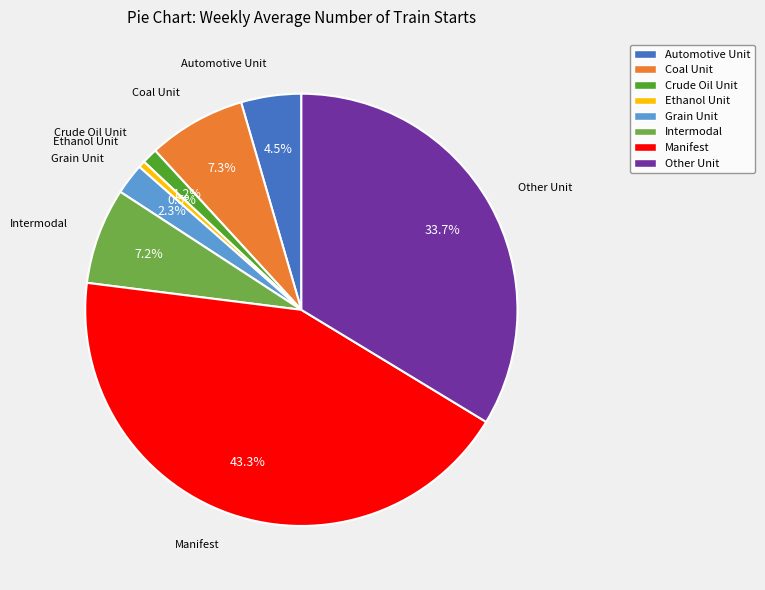

Does any single category account for the majority?

No